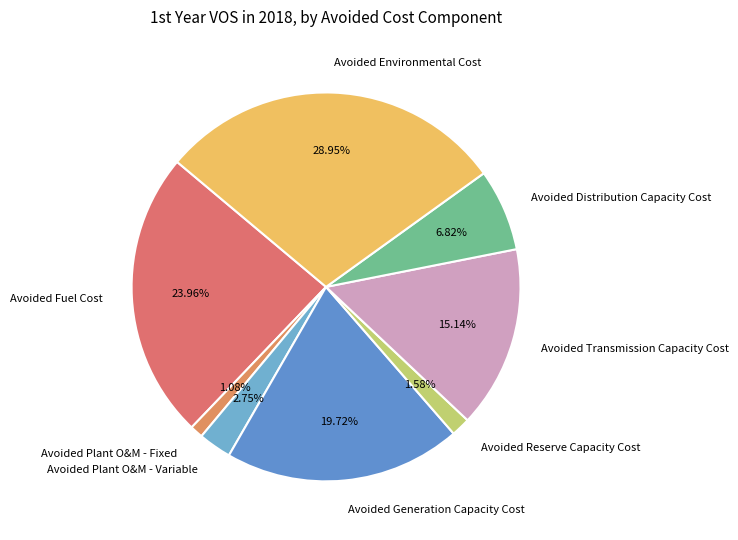

Between Avoided Distribution Capacity Cost and Avoided Plant O&M - Variable, which is larger?

Avoided Distribution Capacity Cost